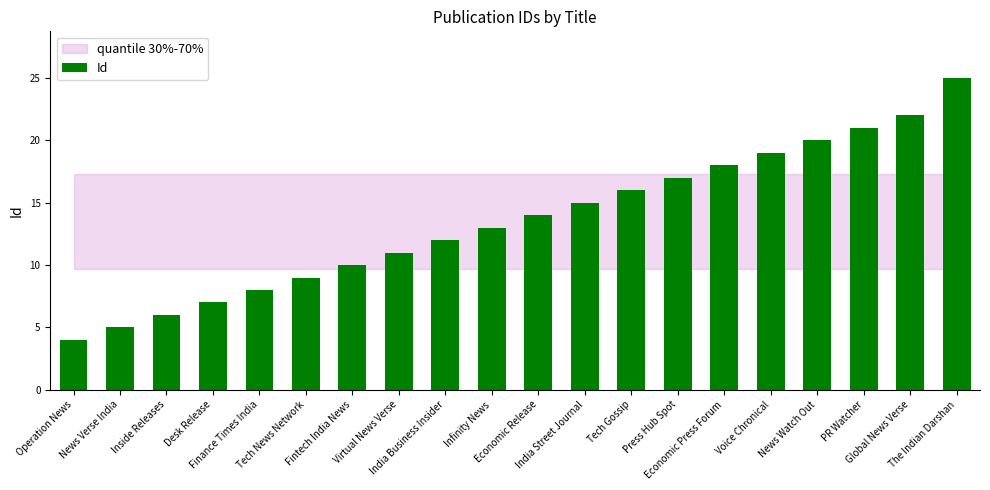

Which category has the highest value across all series?

The Indian Darshan